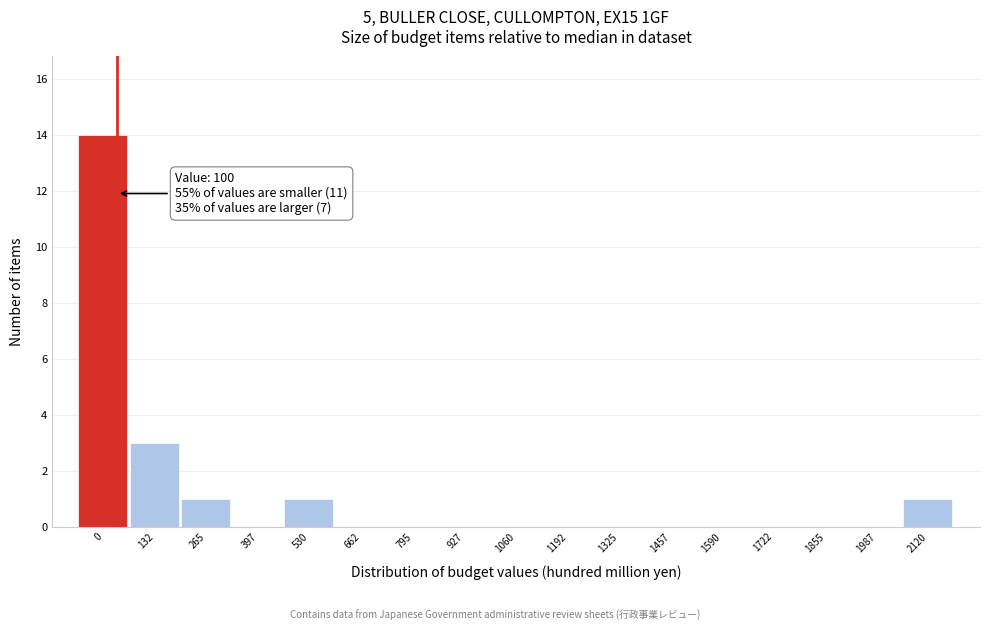

Reading left to right, transcribe all the data shown in this chart.

0=14	132=3	265=1	397=0	530=1	662=0	795=0	927=0	1060=0	1192=0	1325=0	1457=0	1590=0	1722=0	1855=0	1987=0	2120=1